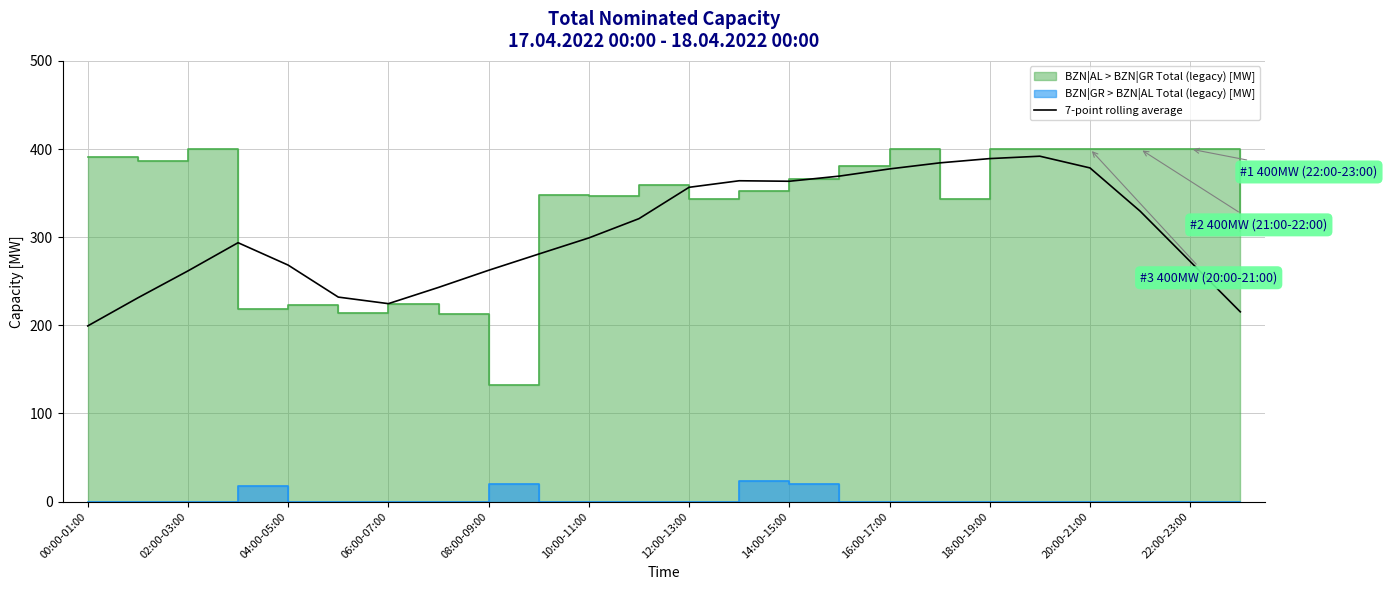

Which category has the lowest value in the 7-point rolling average series?

00:00-01:00